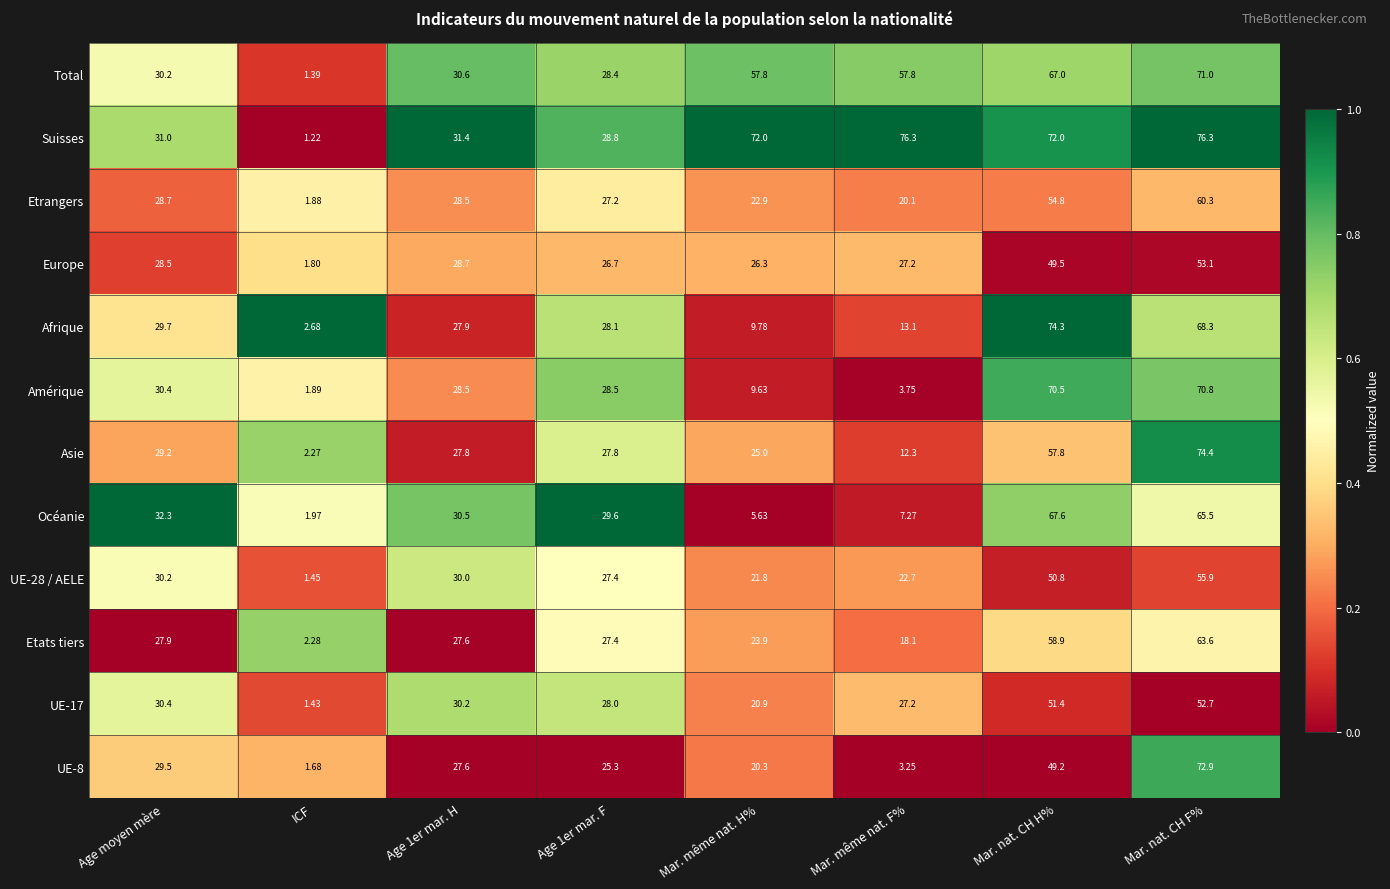

How many categories are shown in the chart?

8